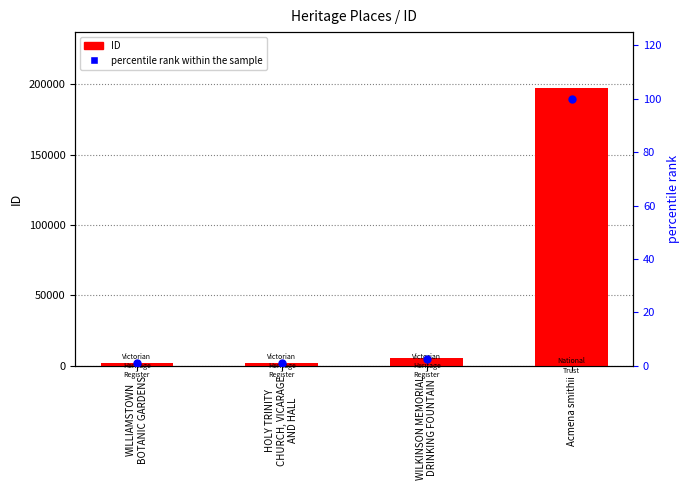

What are all the series names shown in the legend?

ID, percentile rank within the sample